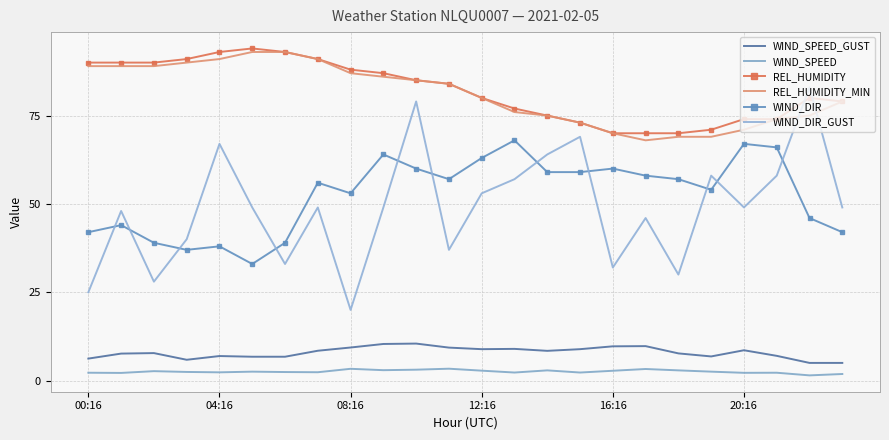

List the labels in order of WIND_SPEED value, smallest first.

22, 23, 04:16, 20, 00:16, 21, 13, 15, 16:16, 7, 6, 12:16, 20:16, 19, 08:16, 16, 12, 14, 18, 9, 10, 17, 8, 11